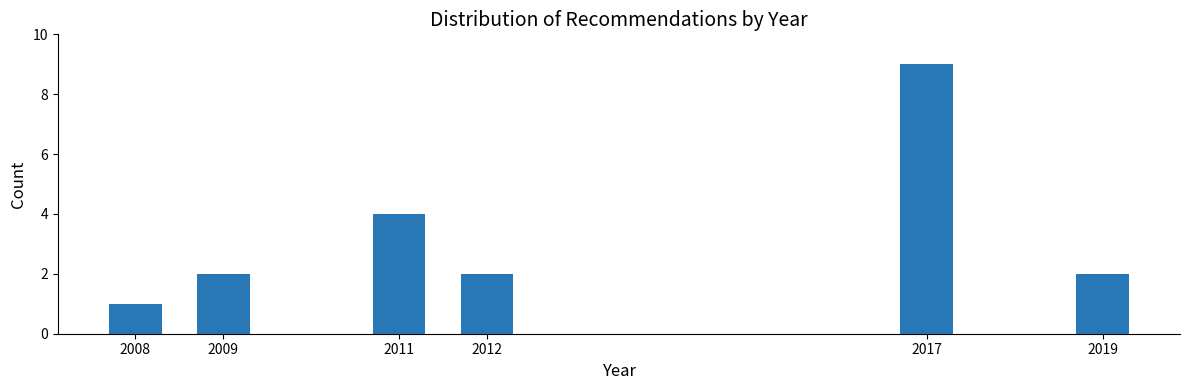

Reading left to right, transcribe all the data shown in this chart.

1	2	4	2	9	2